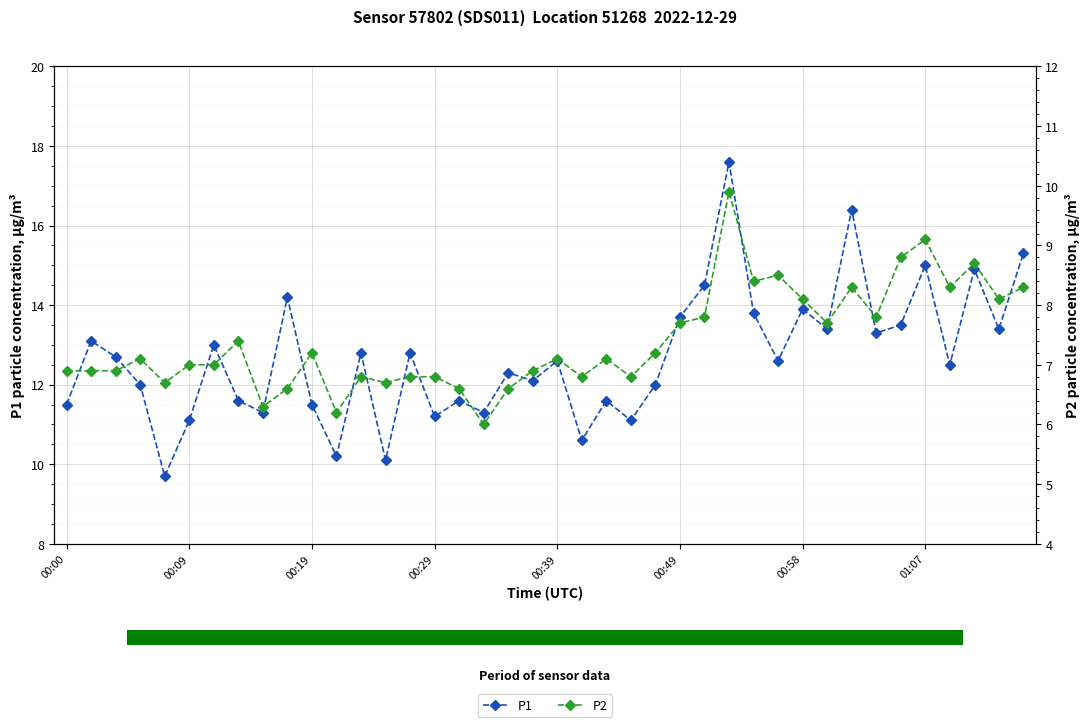

Reading left to right, list all the values displayed in this chart.

P1: 11.5	13.1	12.7	12.0	9.7	11.1	13.0	11.6	11.3	14.2	11.5	10.2	12.8	10.1	12.8	11.2	11.6	11.3	12.3	12.1	12.6	10.6	11.6	11.1	12.0	13.7	14.5	17.6	13.8	12.6	13.9	13.4	16.4	13.3	13.5	15.0	12.5	14.9	13.4	15.3
P2: 6.9	6.9	6.9	7.1	6.7	7.0	7.0	7.4	6.3	6.6	7.2	6.2	6.8	6.7	6.8	6.8	6.6	6.0	6.6	6.9	7.1	6.8	7.1	6.8	7.2	7.7	7.8	9.9	8.4	8.5	8.1	7.7	8.3	7.8	8.8	9.1	8.3	8.7	8.1	8.3